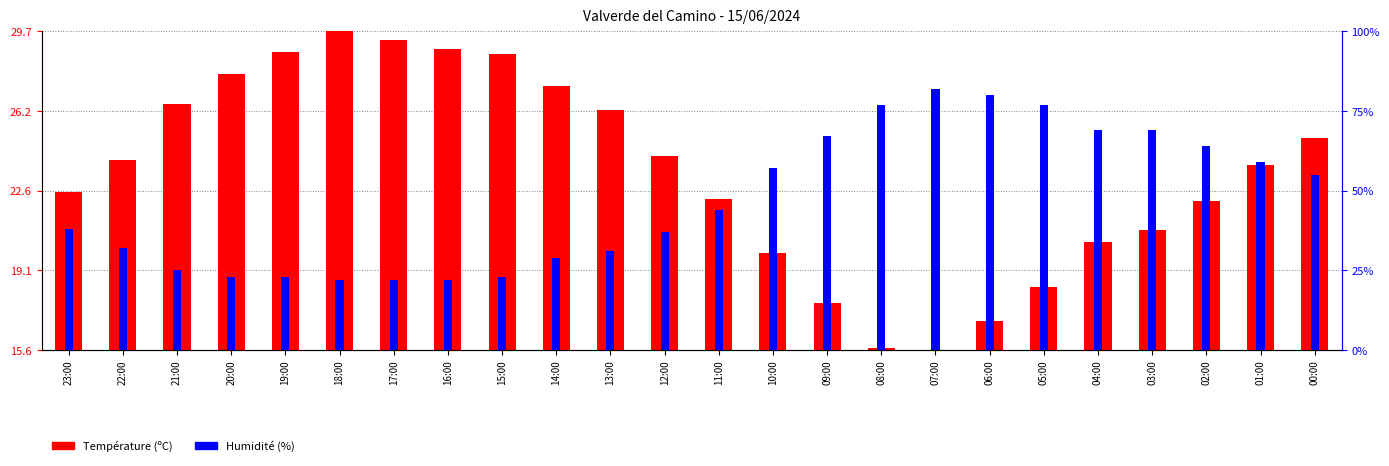

What is the difference between the second highest and second lowest values in the Humidité (%) series?

0.6